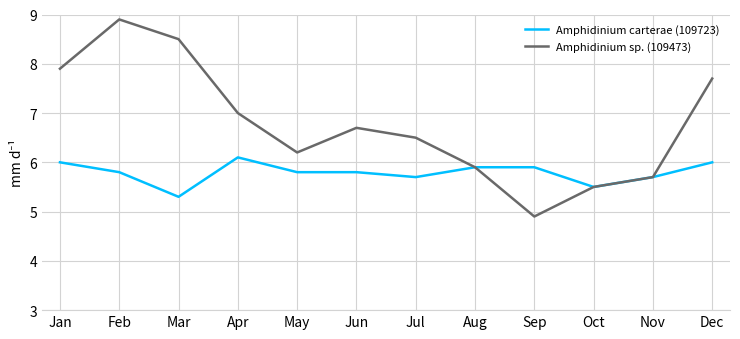

The Amphidinium carterae (109723) series shows 6.0 at Jan. True or false?

True